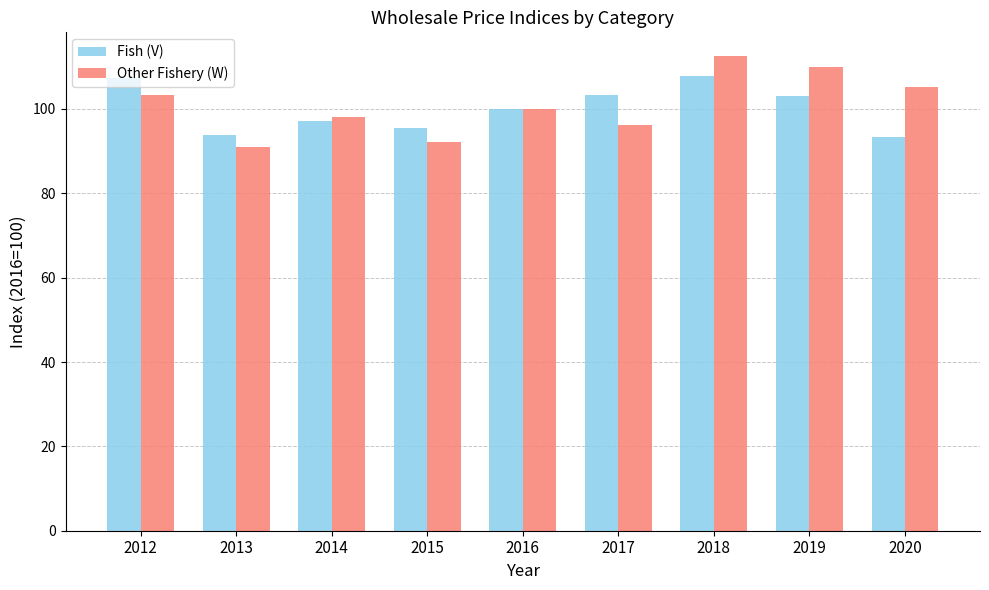

What is the total value across all series at 2014?

195.4